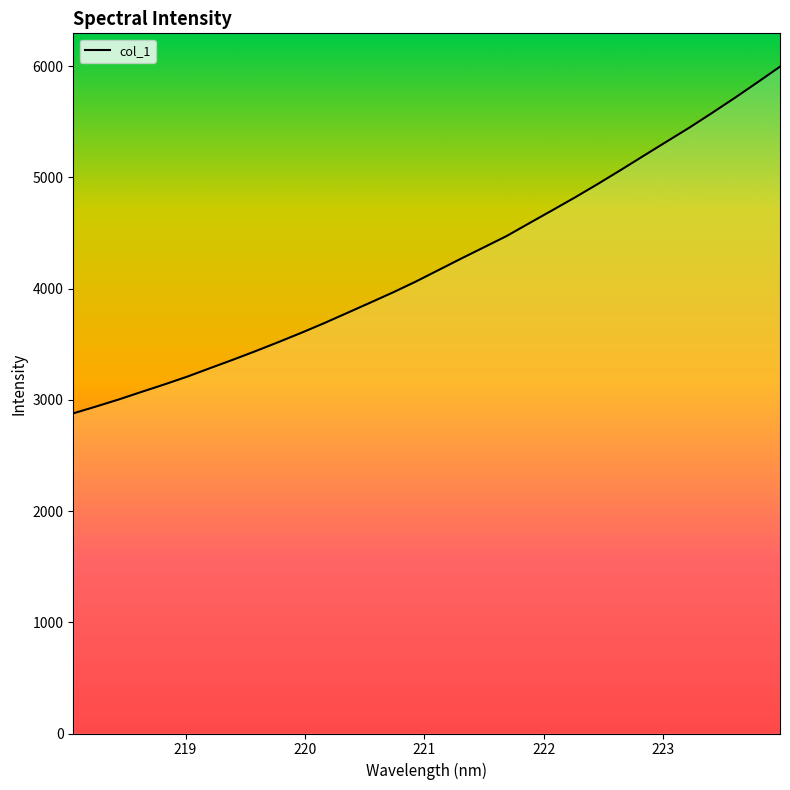

What is the difference between the maximum and minimum values?

3117.6